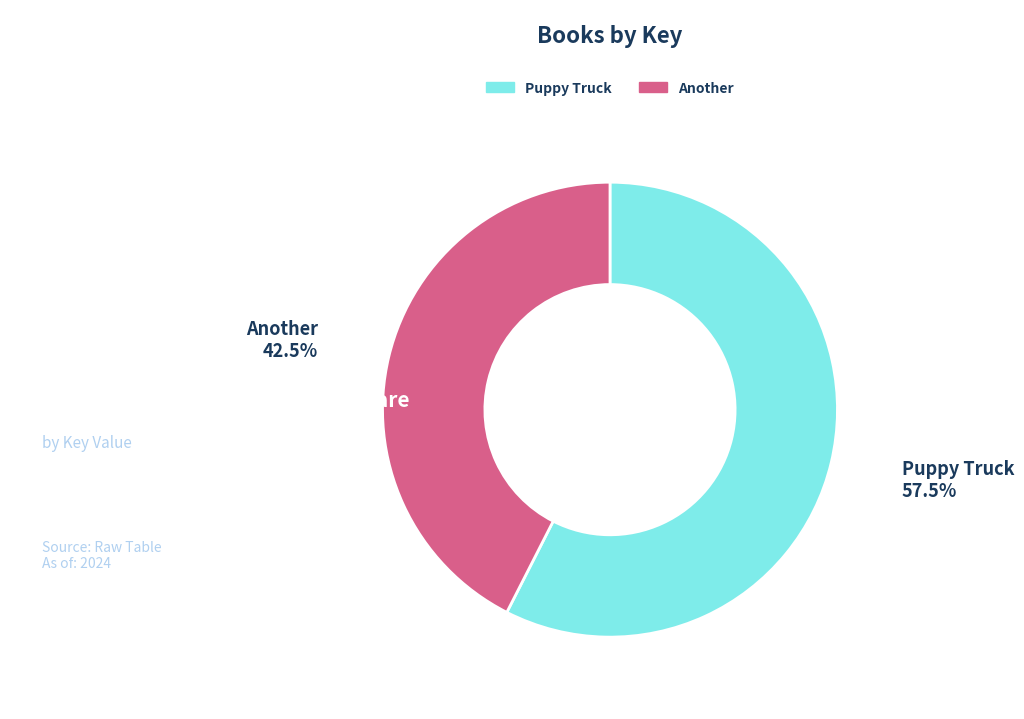

Which has a higher value, Another or Puppy Truck?

Puppy Truck